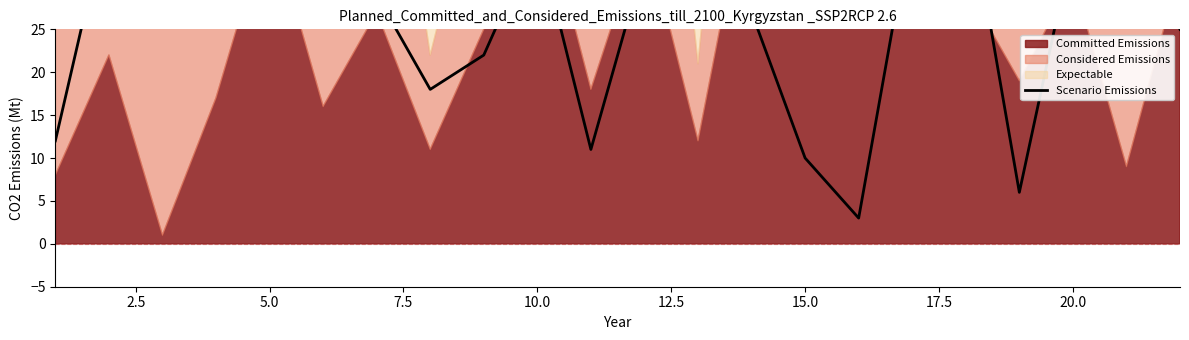

How many points are lower than both their immediate neighbors (excluding endpoints)?

6